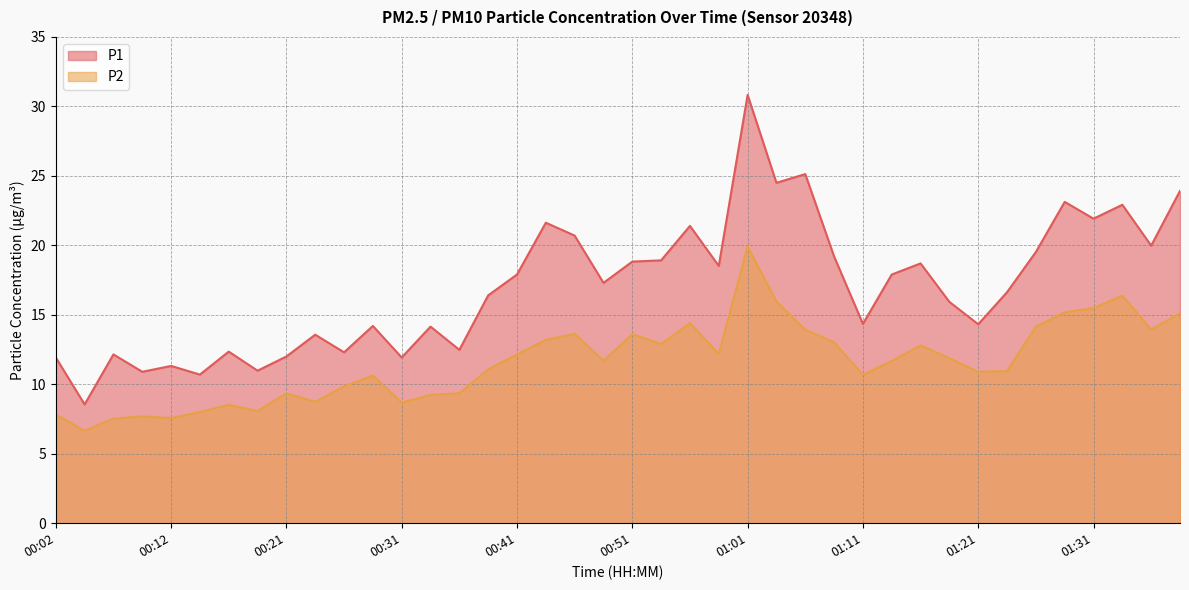

True or false: P1 and P2 intersect in this chart.

False